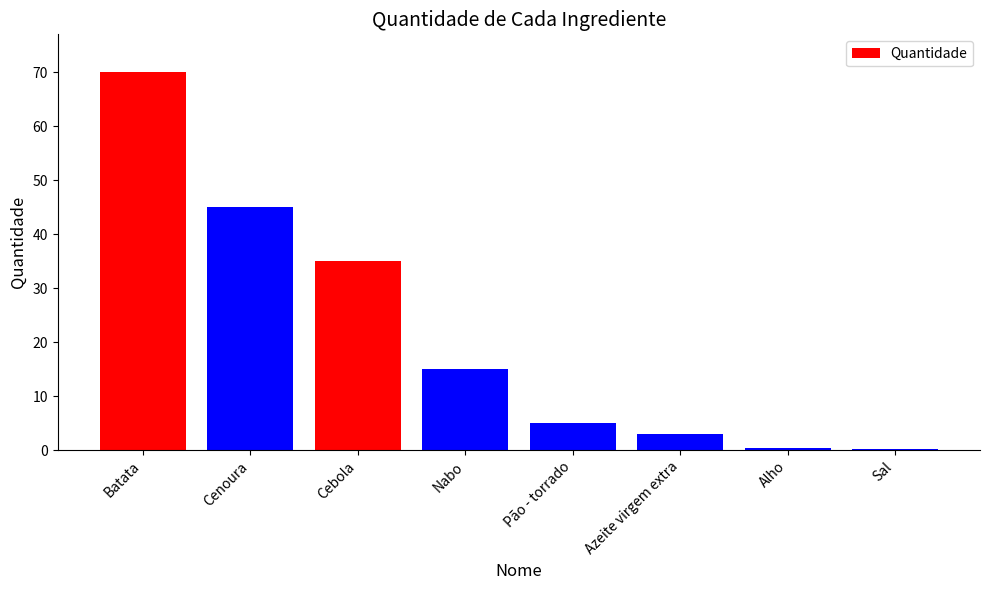

True or false: the data shows 15.0 at Nabo.

True